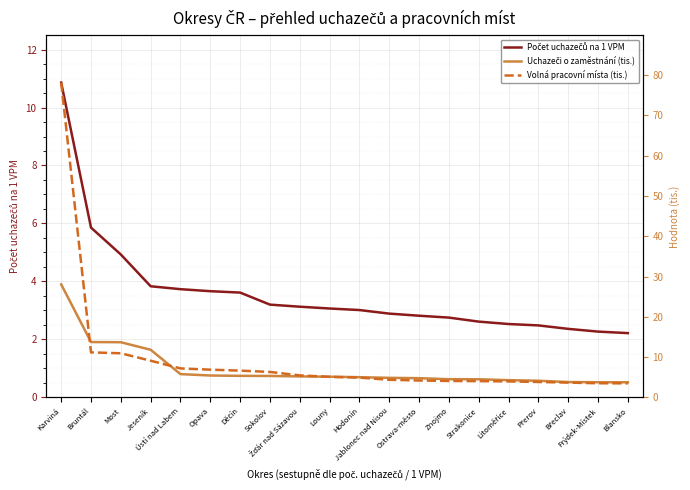

What is the label of the 11th point from the right?

Louny